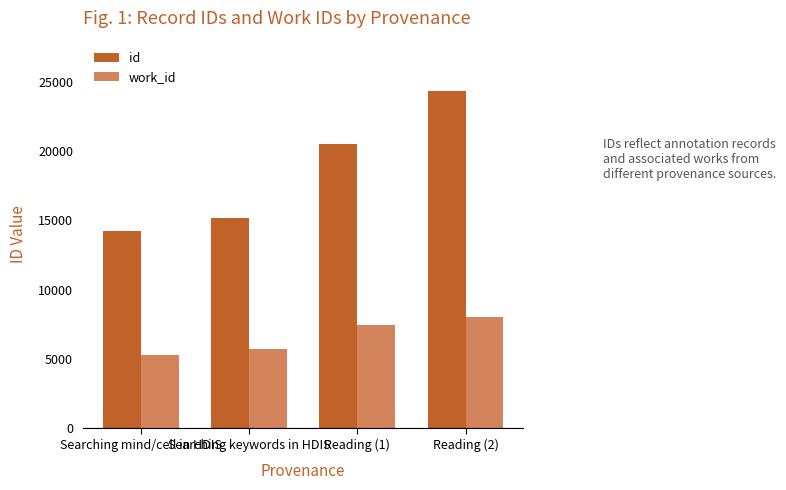

Reading left to right, list all the values displayed in this chart.

id: 14218	15157	20483	24300
work_id: 5292	5682	7407	7984